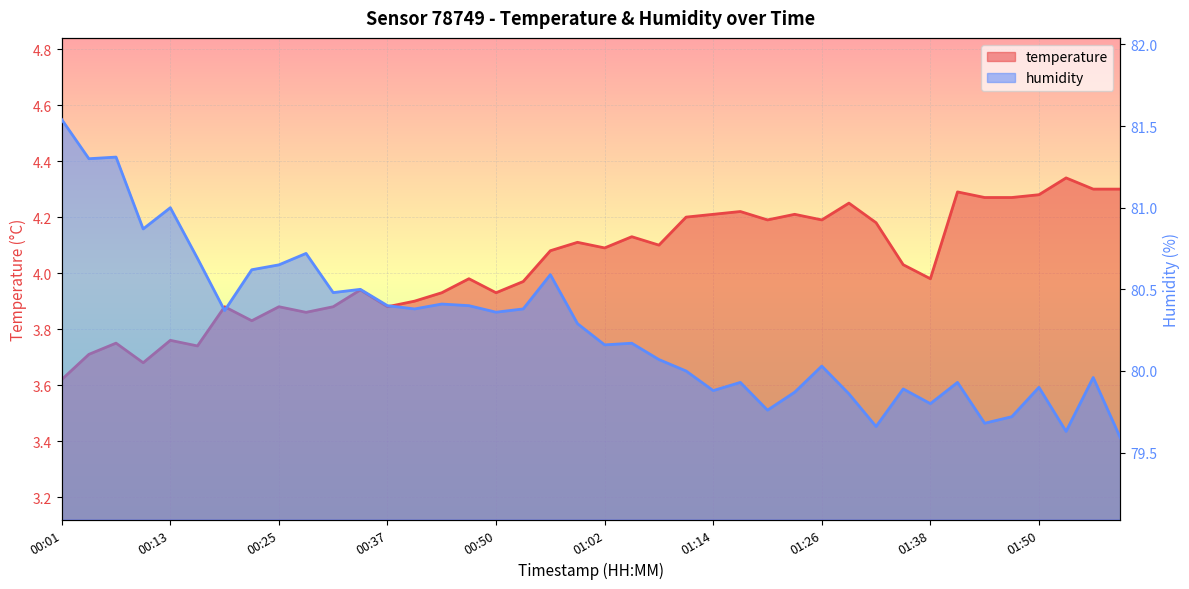

Is the value of temperature at 01:44 greater than the value of humidity at 00:53?

No